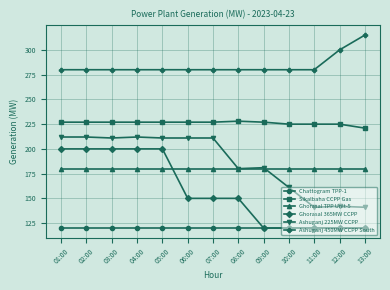

What is the sum of all Ghorasal TPP Unit-5 values?

2340